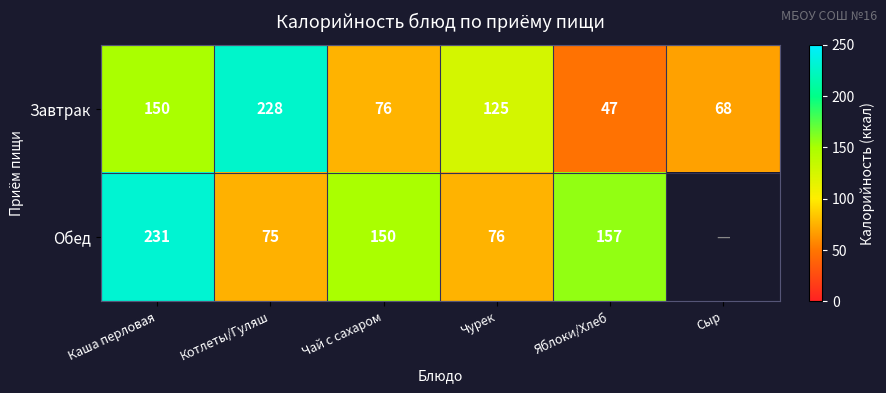

What is the total value across all series at Котлеты/Гуляш?

303